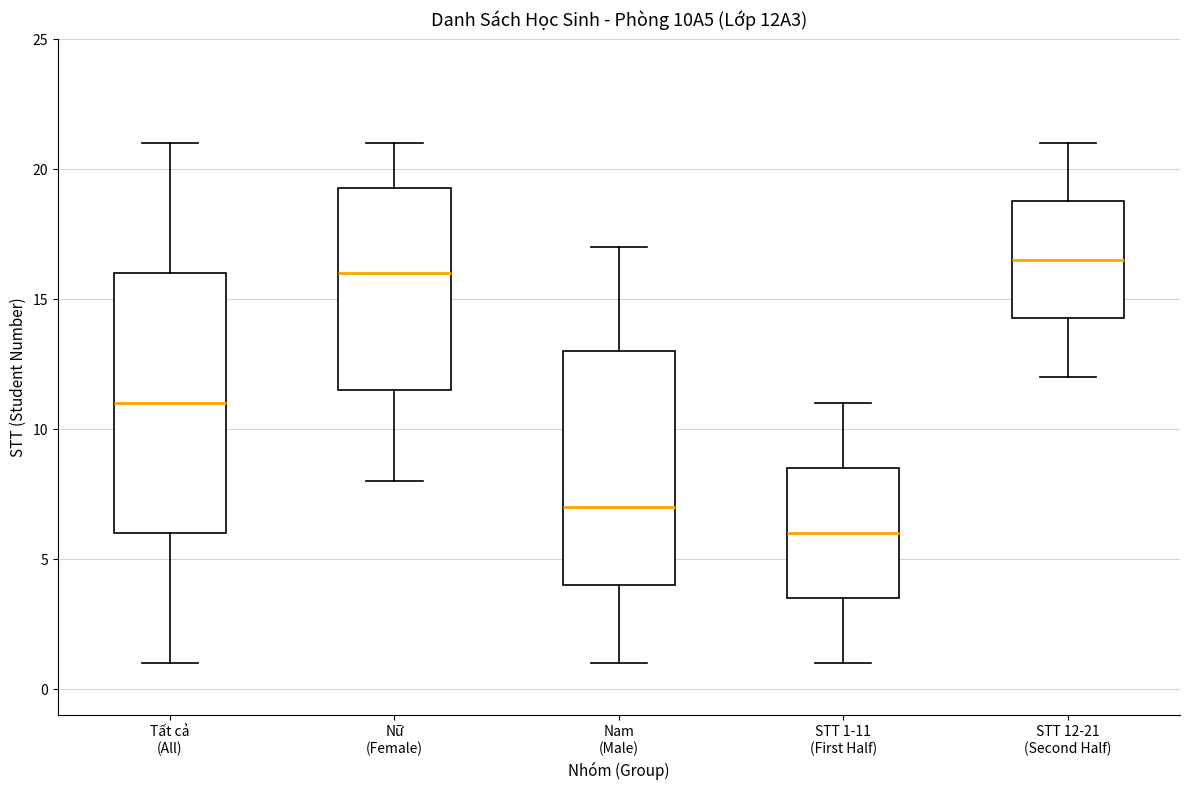

Reading left to right, read every box against the y-axis: the position of its median line, the range the box covers, and the ends of its whiskers. The values are not printed on the chart, so give them approximately, as read against the axis.

Tất cả (All): median 11.0, box 6.0 to 16.0, whiskers 1.0 to 21.0
Nữ (Female): median 16.0, box 11.5 to 19.5, whiskers 8.0 to 21.0
Nam (Male): median 7.0, box 4.0 to 13.0, whiskers 1.0 to 17.0
STT 1-11 (First Half): median 6.0, box 3.5 to 8.5, whiskers 1.0 to 11.0
STT 12-21 (Second Half): median 16.5, box 14.5 to 19.0, whiskers 12.0 to 21.0